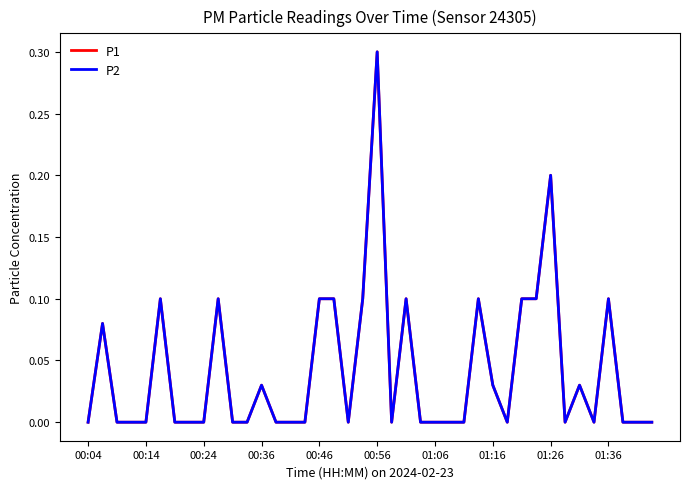

What is the sum of all P1 values?

1.7